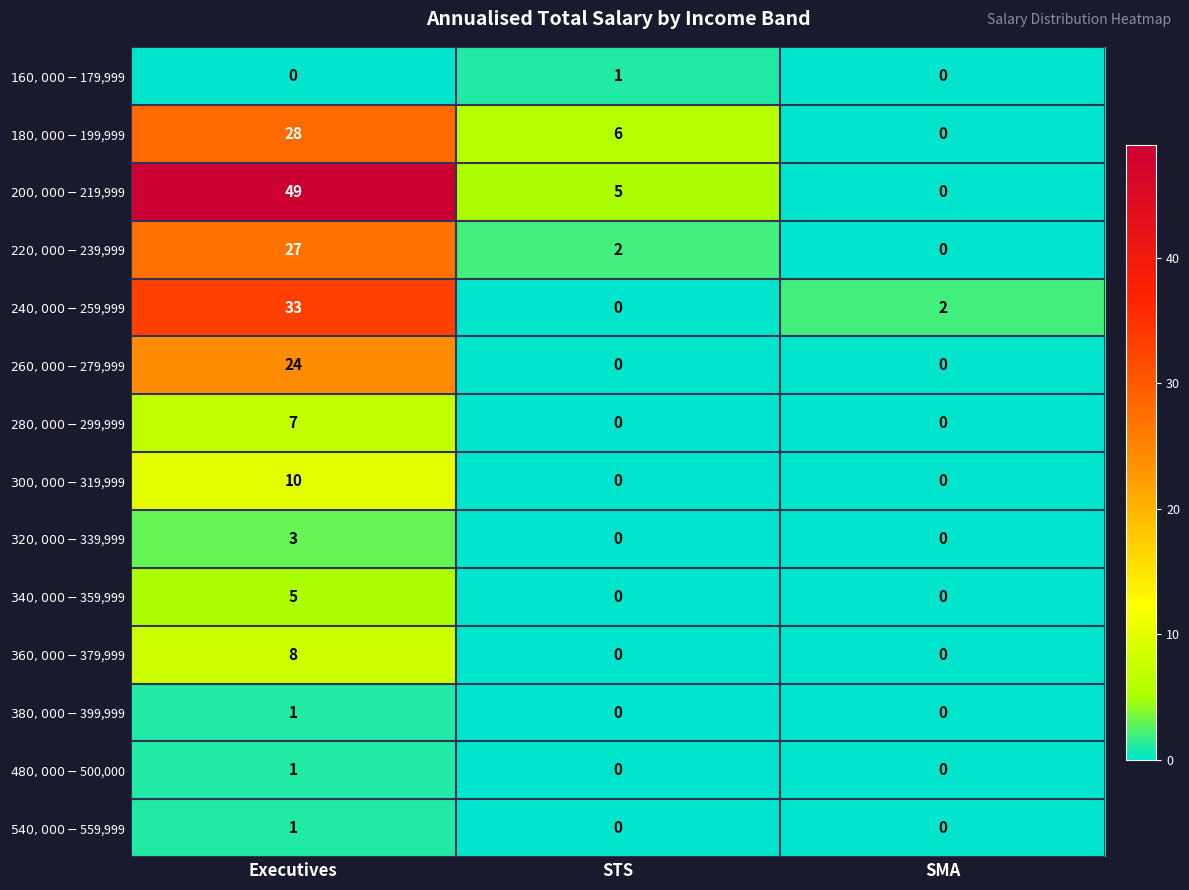

Count the number of data series in this chart.

14